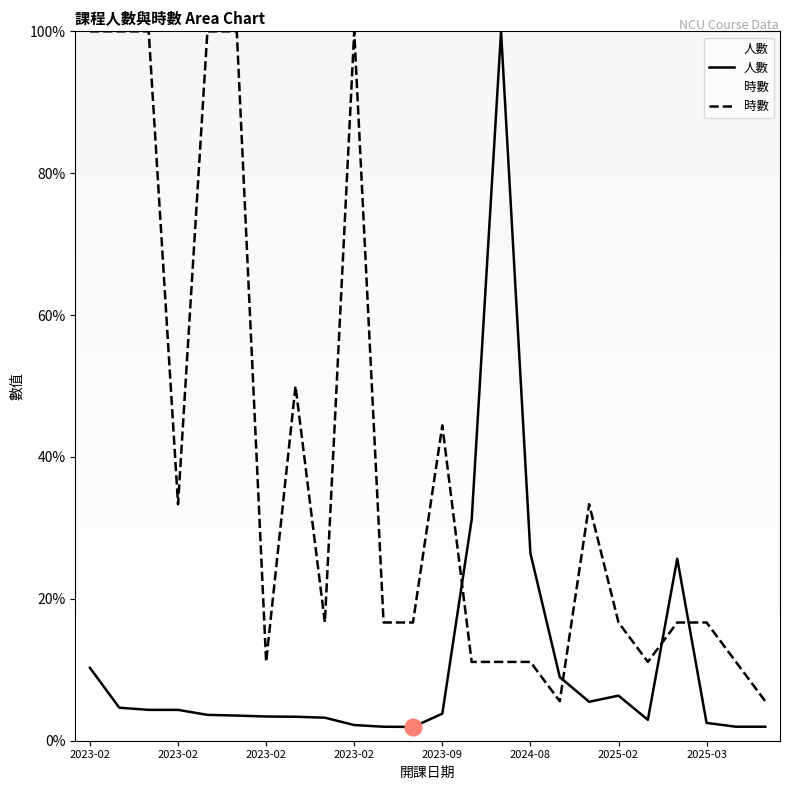

What is the value of the 人數 point at the 22nd from the left?

2.5